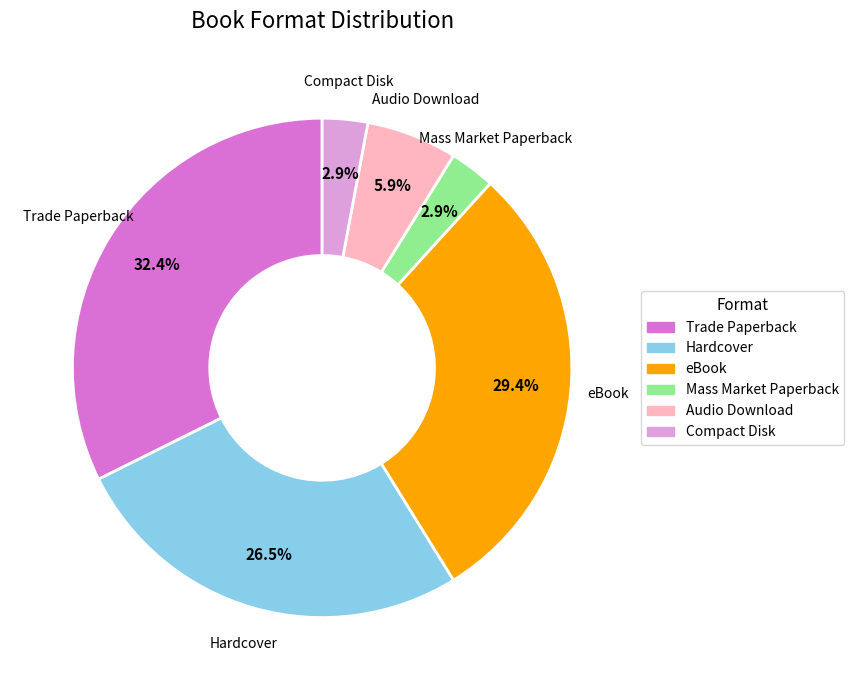

How many slices are in this pie chart?

6